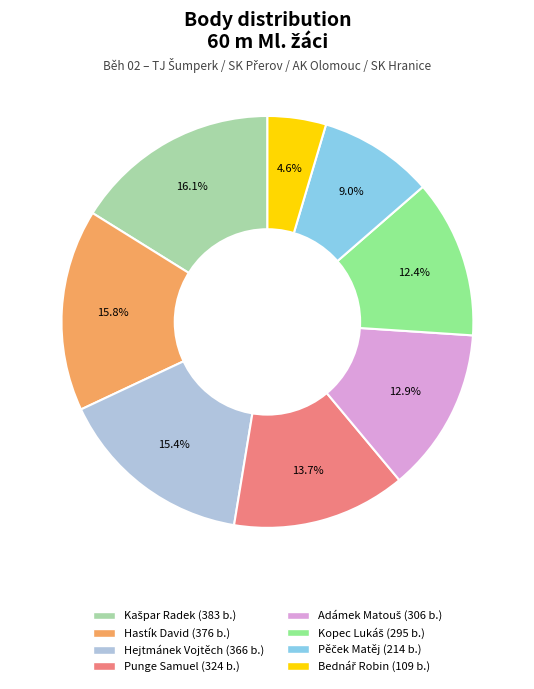

To the nearest percent, what percentage of the pie is Hejtmánek Vojtěch?

15%